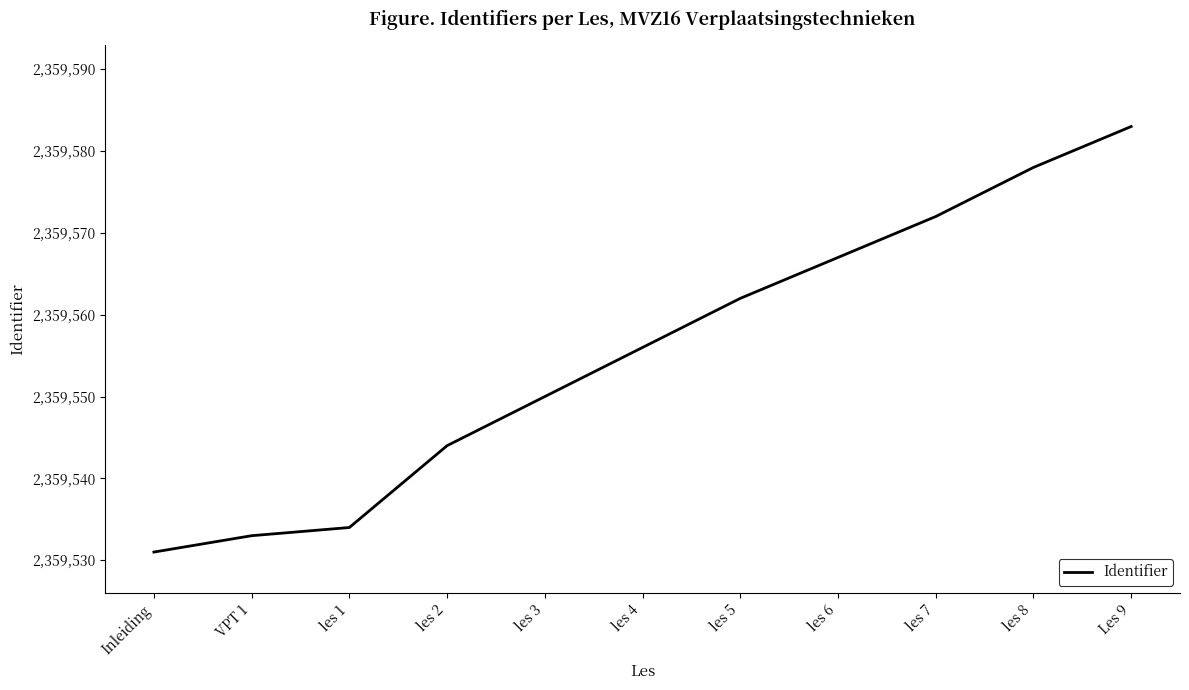

At which category does the chart reach its minimum across all series?

Inleiding